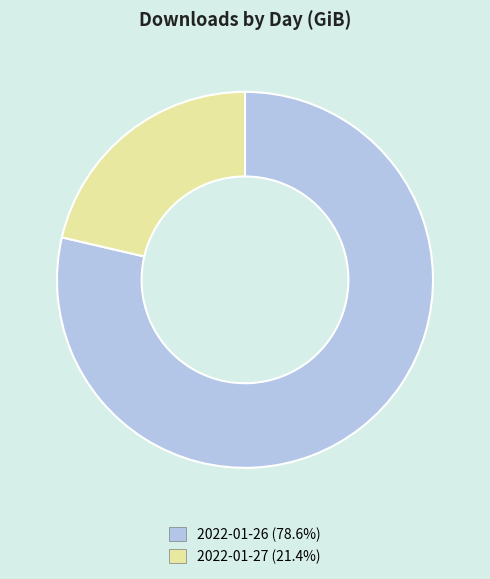

Approximately how many times larger is the value at 2022-01-26 compared to 2022-01-27?

3.7